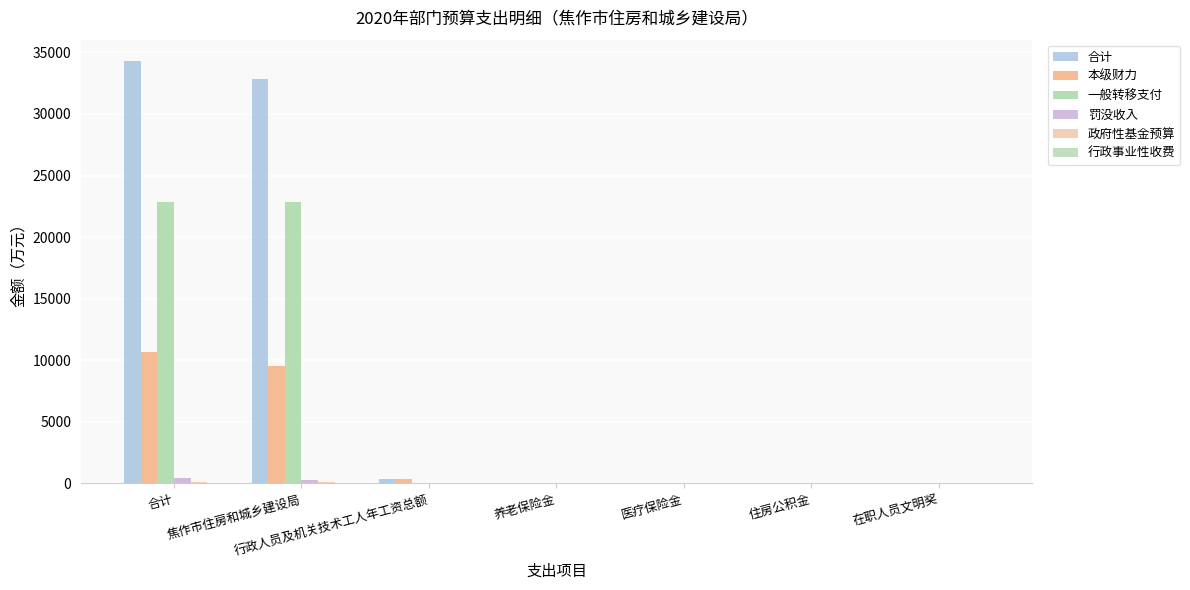

Are the bars grouped side by side (vs. stacked)?

Yes